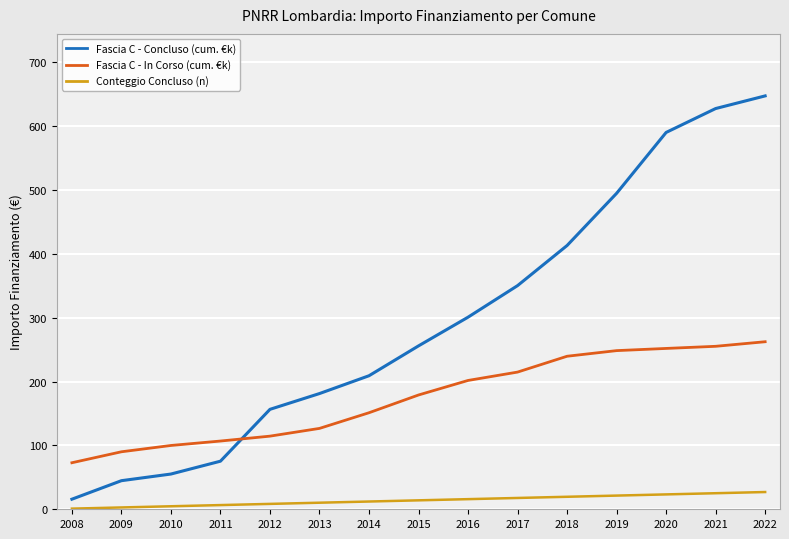

List the series in order of their peak value, highest first.

Fascia C - Concluso (cum. €k), Fascia C - In Corso (cum. €k), Conteggio Concluso (n)